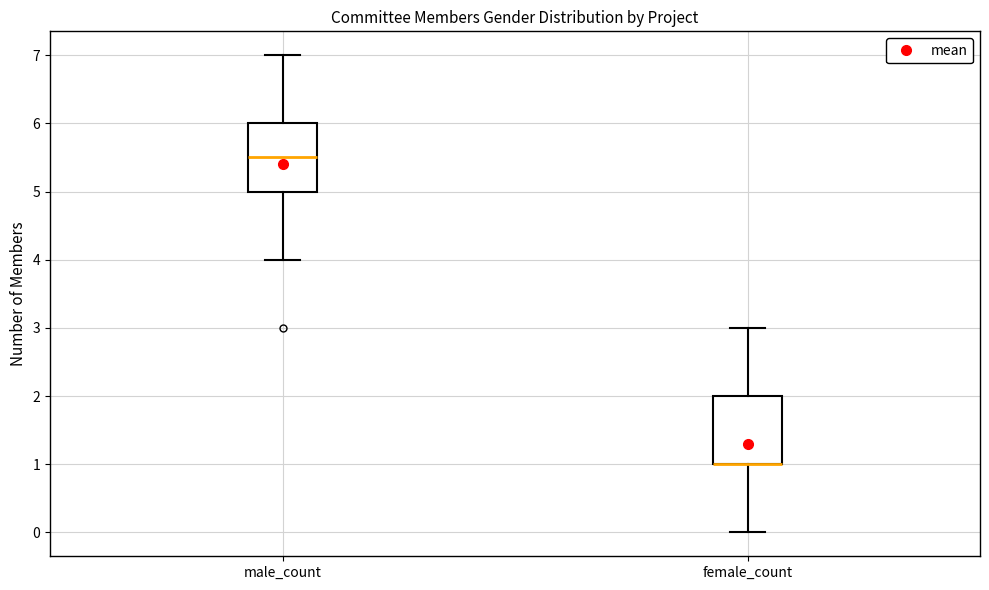

Reading left to right, transcribe this box plot: for each box, give where its median line is, the range the box spans, and where its two whiskers end, as read against the y-axis. The values are not printed on the chart, so give them approximately, as read against the axis.

male_count: median 5.5, box 5.0 to 6.0, whiskers 4.0 to 7.0
female_count: median 1.0 (drawn on the box's lower edge), box 1.0 to 2.0, whiskers 0.0 to 3.0